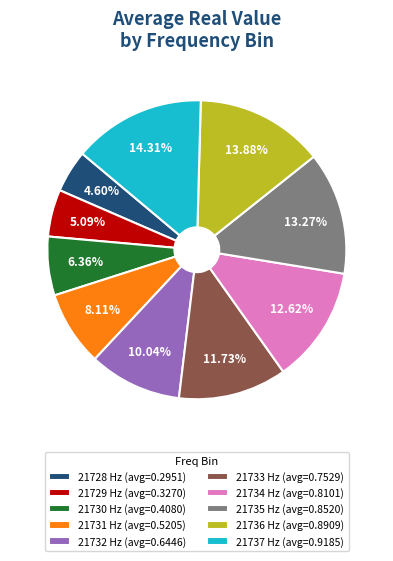

Is 21728 Hz (avg=0.2951) the majority of the pie?

No